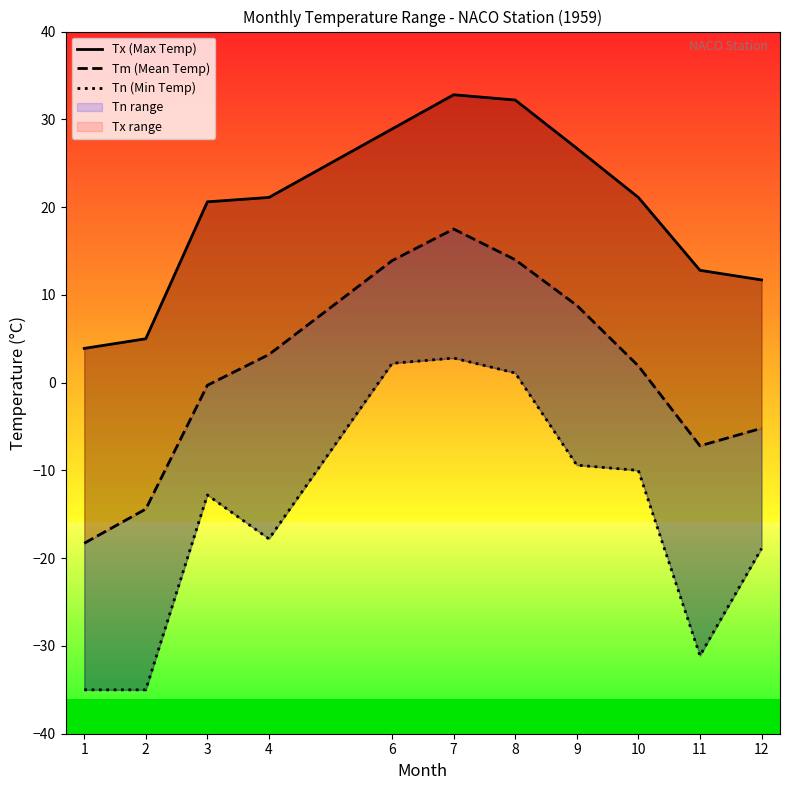

How many interior local peaks does the Tx (Max Temp) series have?

1